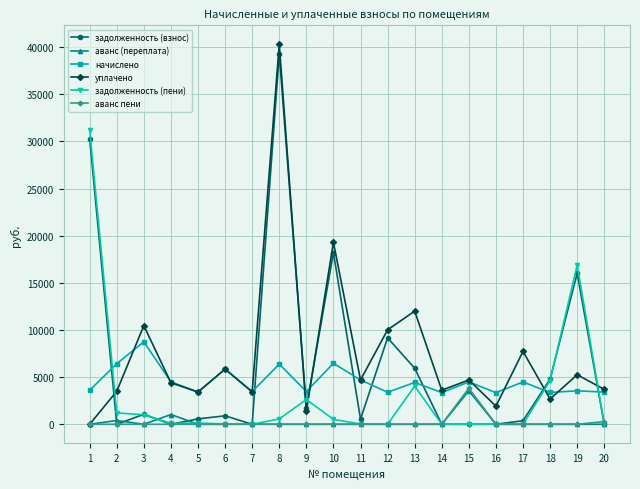

How many values in the задолженность (пени) series exceed 128?

10